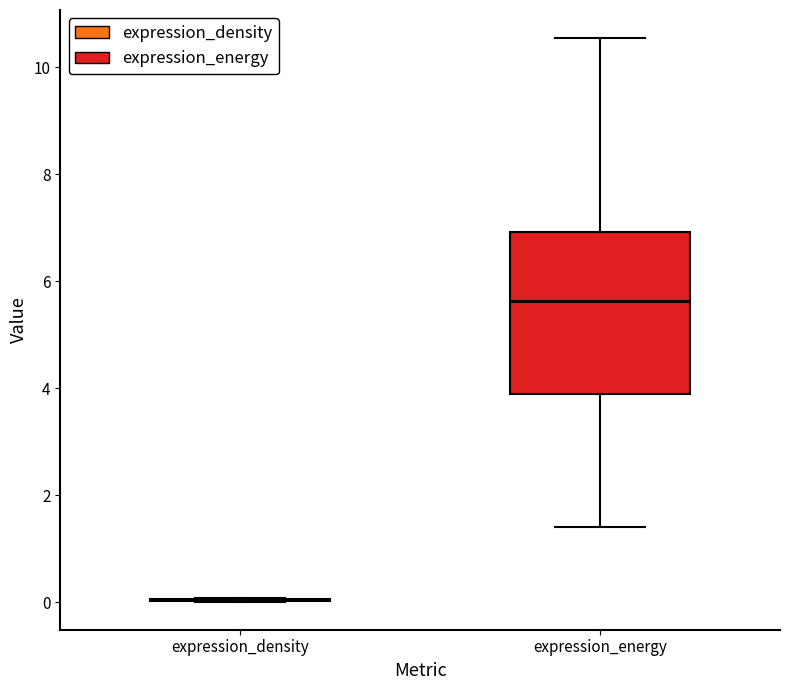

Comparing the boxes themselves (not the whiskers), which one is the tallest?

expression_energy